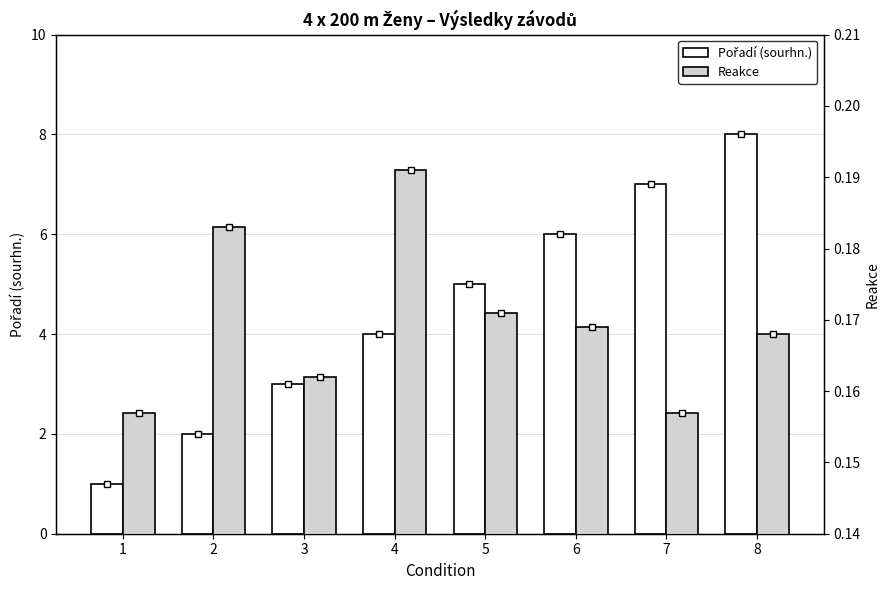

What is the sum of the Pořadí (sourhn.) values at 1 and 6?

7.0